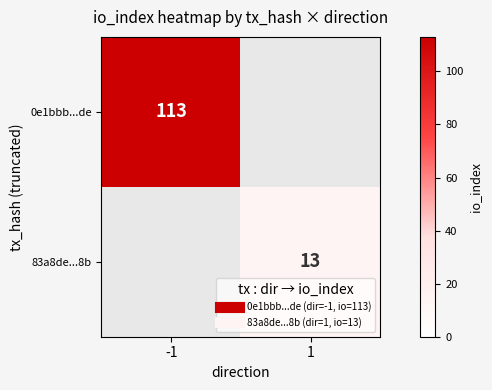

What is the smallest value displayed?

13.0